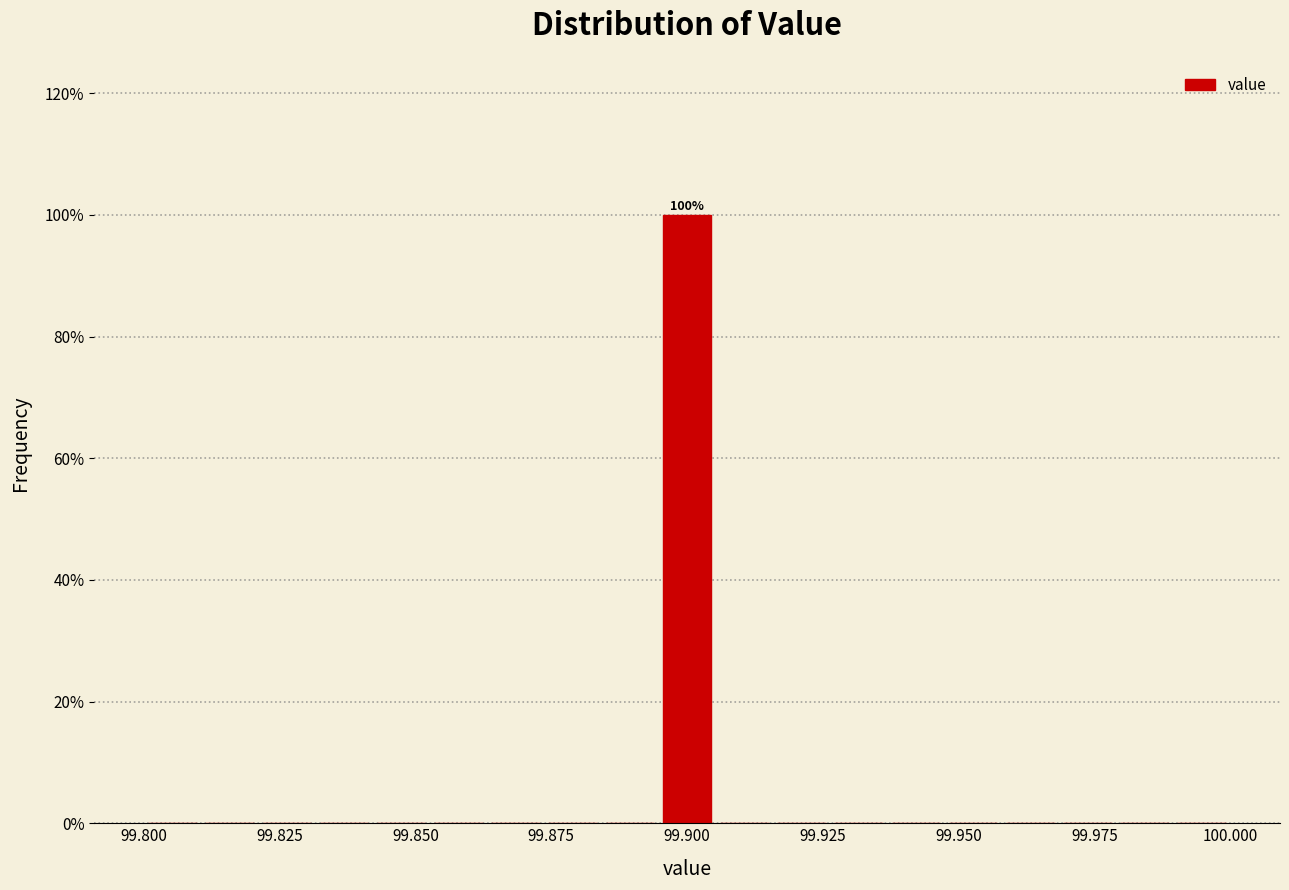

Read against the x-axis, roughly where is the centre of the tallest bar?

99.900